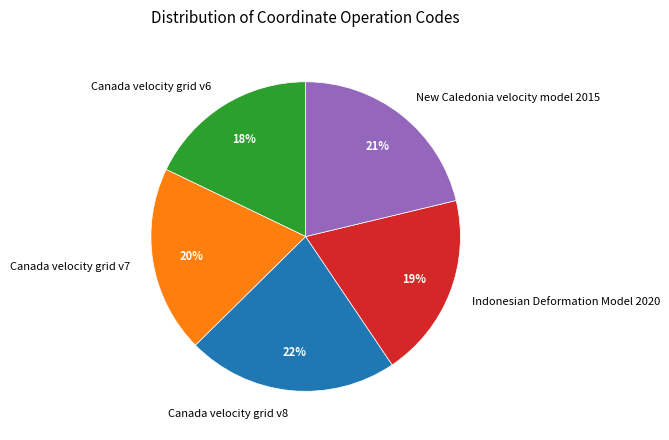

Which category has the smallest portion of the pie?

Canada velocity grid v6